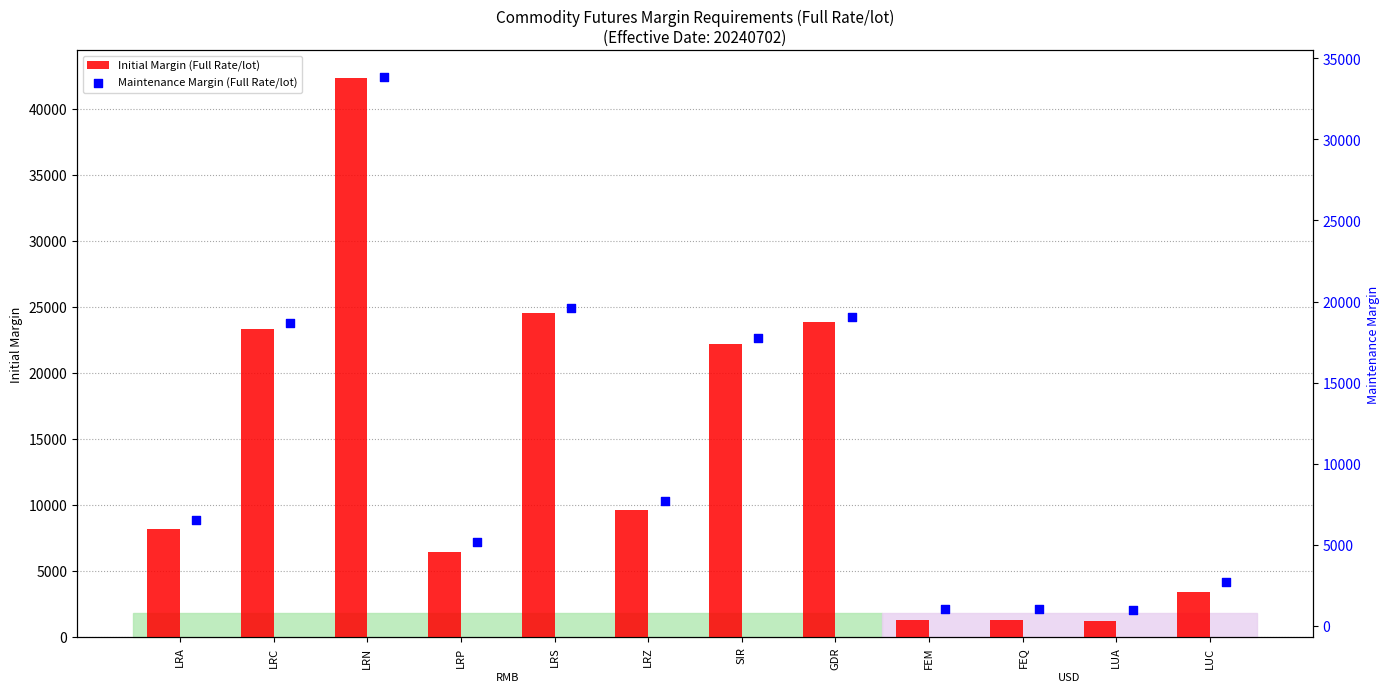

Which series has the largest total across all categories?

Initial Margin (Full Rate/lot)